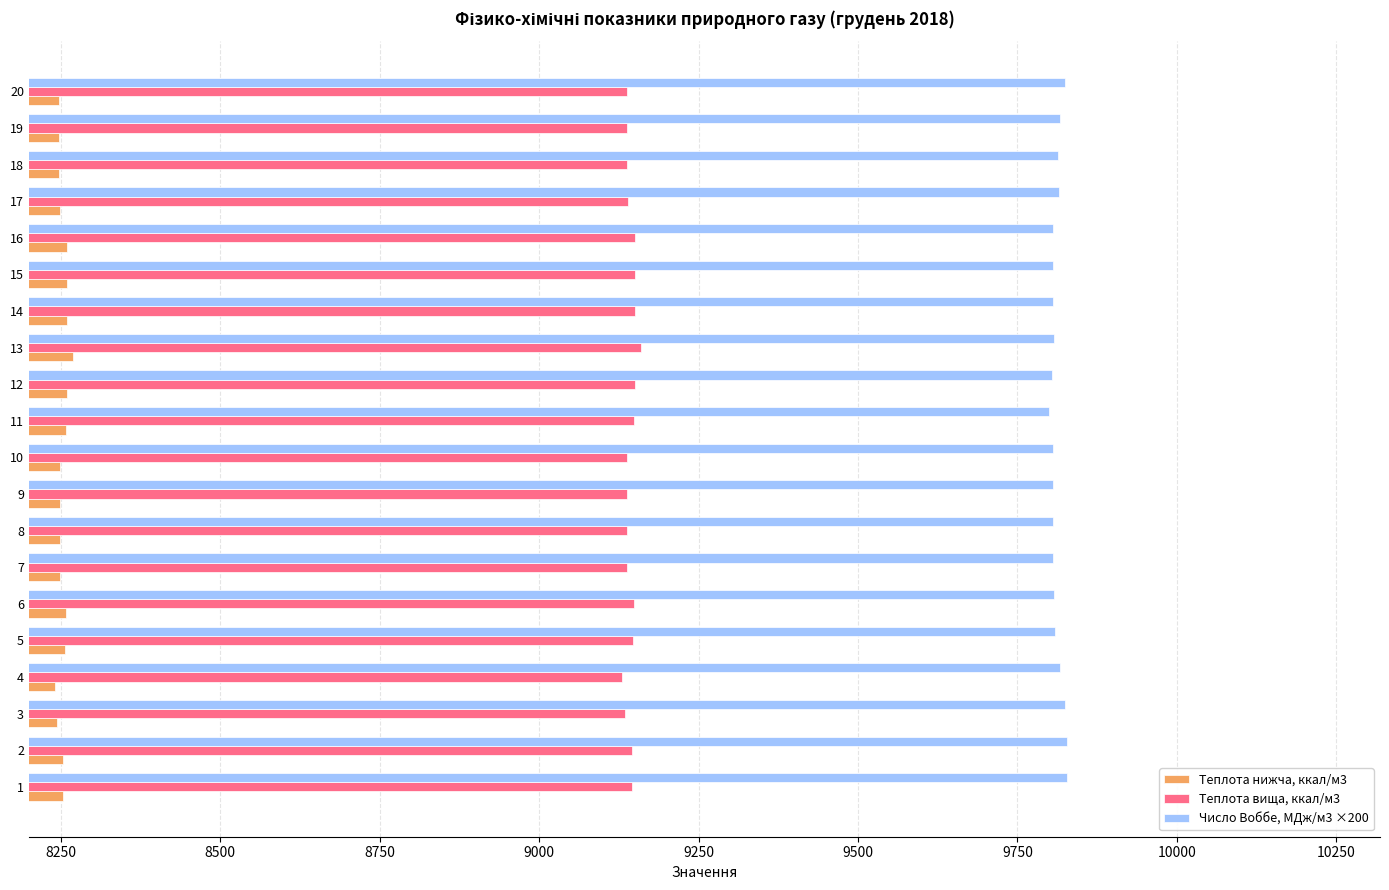

What is the minimum value for Число Воббе, МДж/м3 ×200?

9798.8